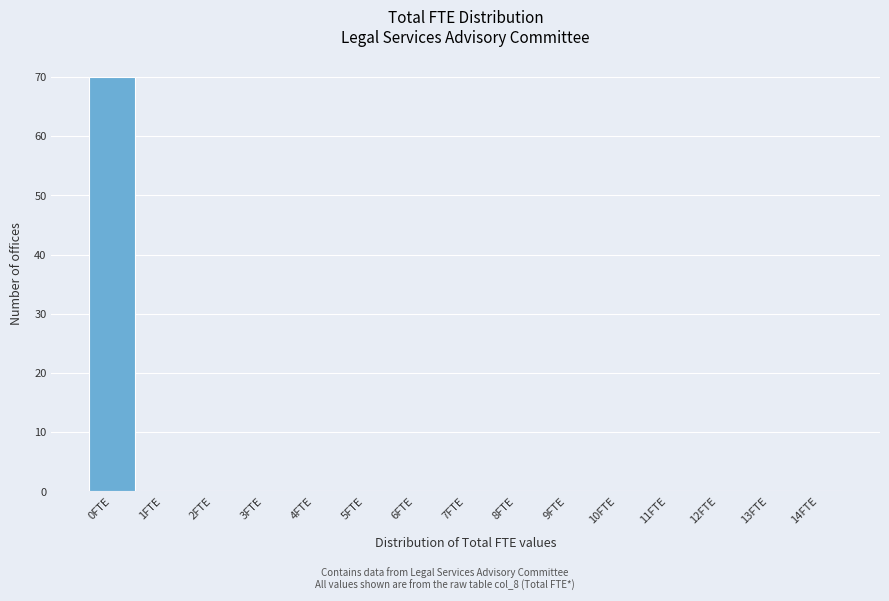

Reading right to left, extract all data points from this chart.

14FTE=0	13FTE=0	12FTE=0	11FTE=0	10FTE=0	9FTE=0	8FTE=0	7FTE=0	6FTE=0	5FTE=0	4FTE=0	3FTE=0	2FTE=0	1FTE=0	0FTE=70